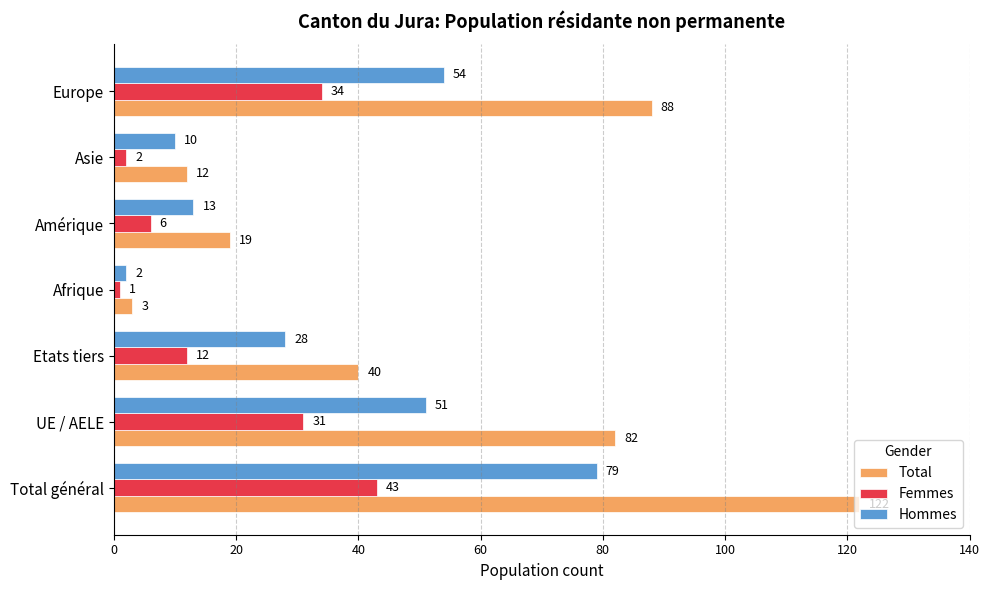

What is the average value of the Femmes series?

18